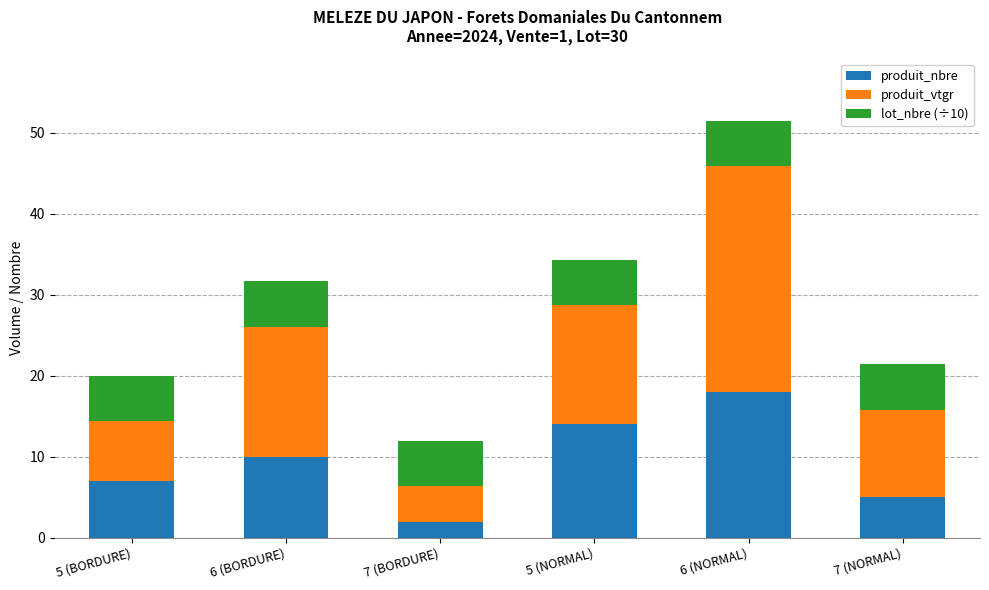

What is the total value across all series at 7 (NORMAL)?

21.4